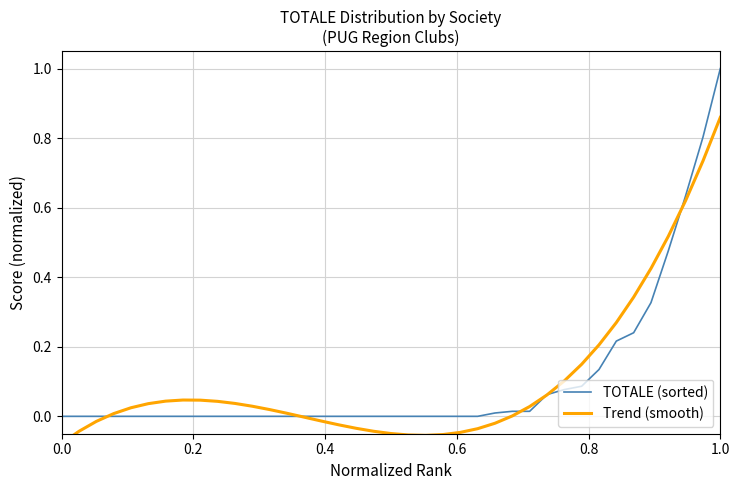

In Trend (smooth), how many points are higher than both neighbors (excluding endpoints)?

1